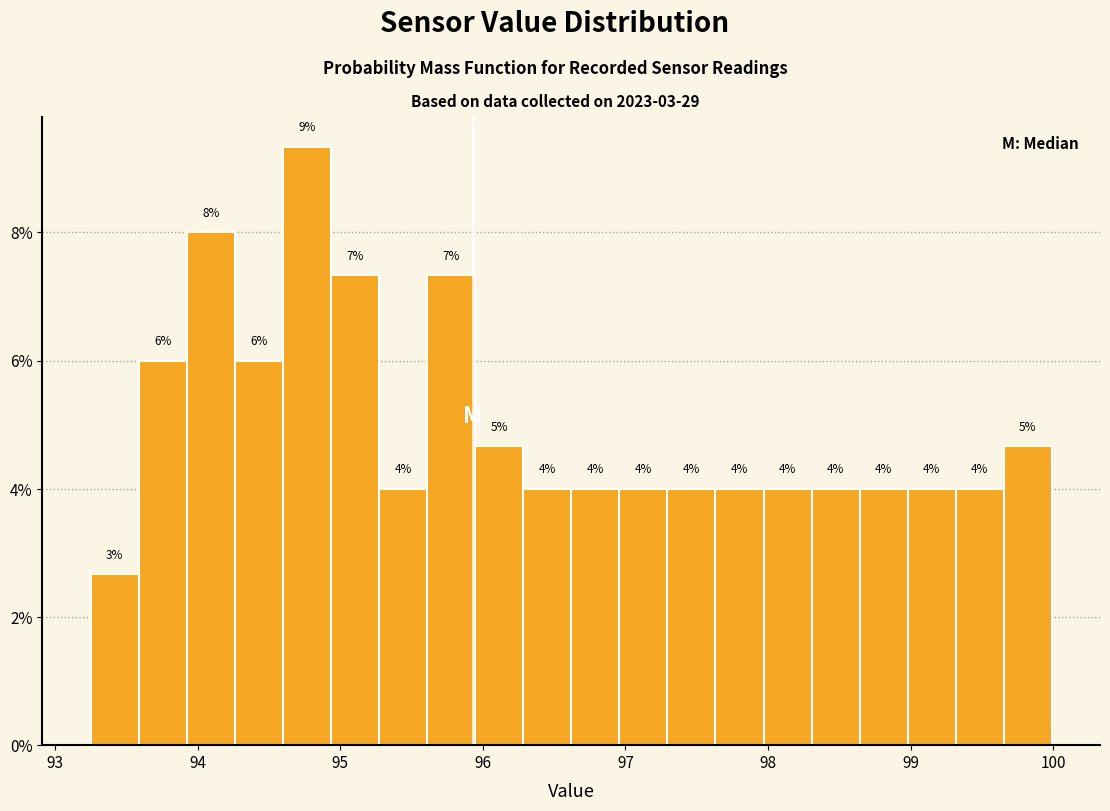

Read against the x-axis, roughly where is the centre of the tallest bar?

94.8